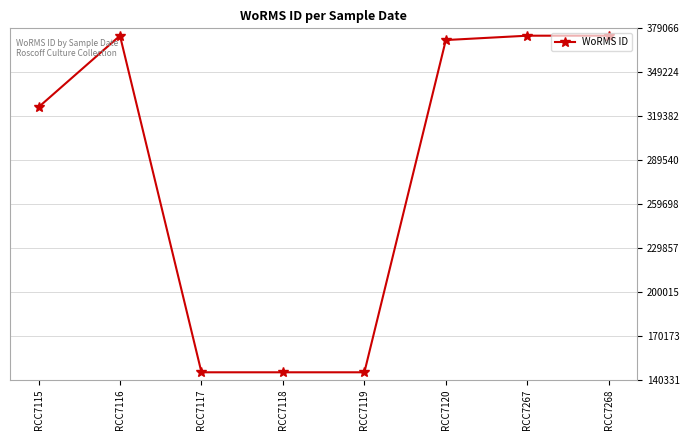

What is the change in value from RCC7117 to RCC7268?

+228735